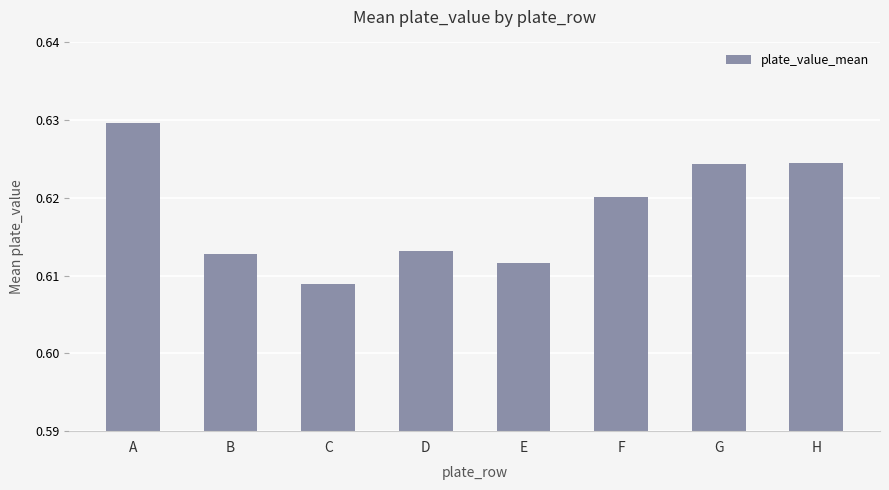

What is the sum of the values at B and C?

1.2